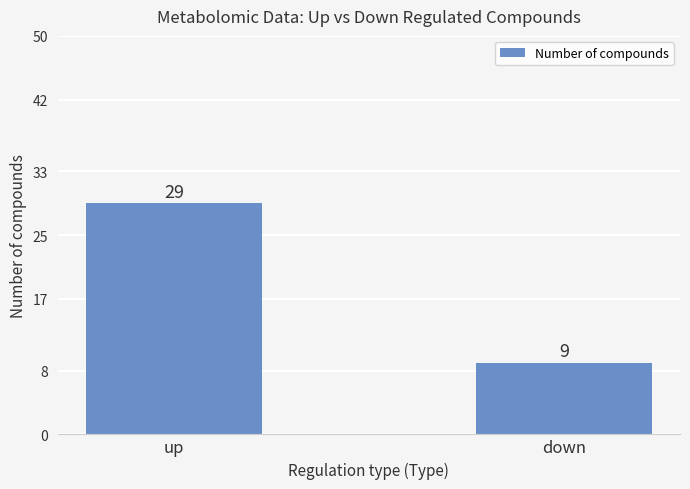

What is the greatest value displayed?

29